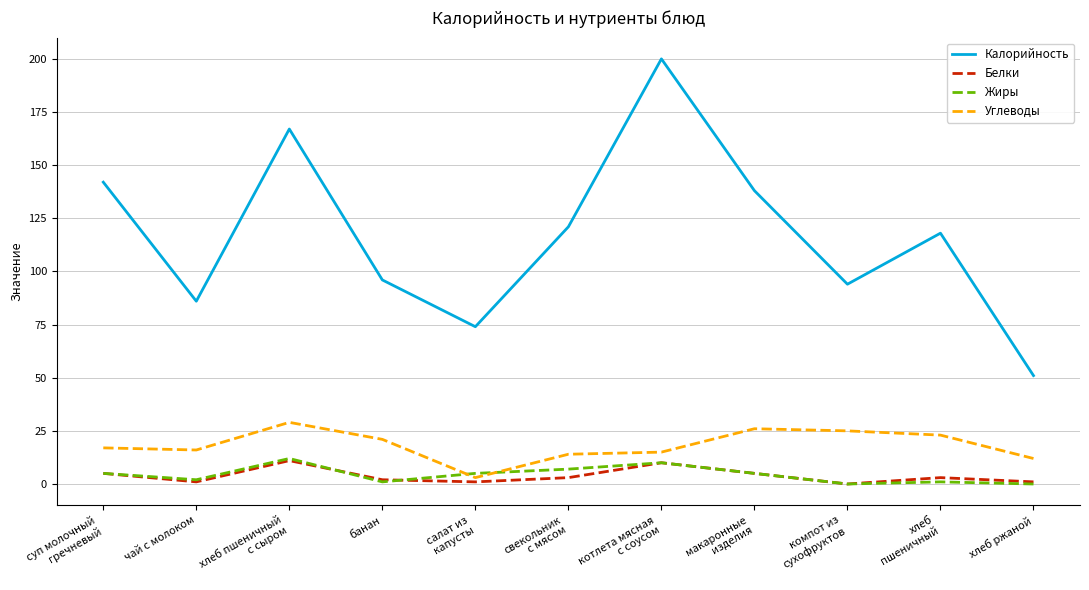

True or false: Углеводы has a value of 17 at суп молочный
гречневый.

True